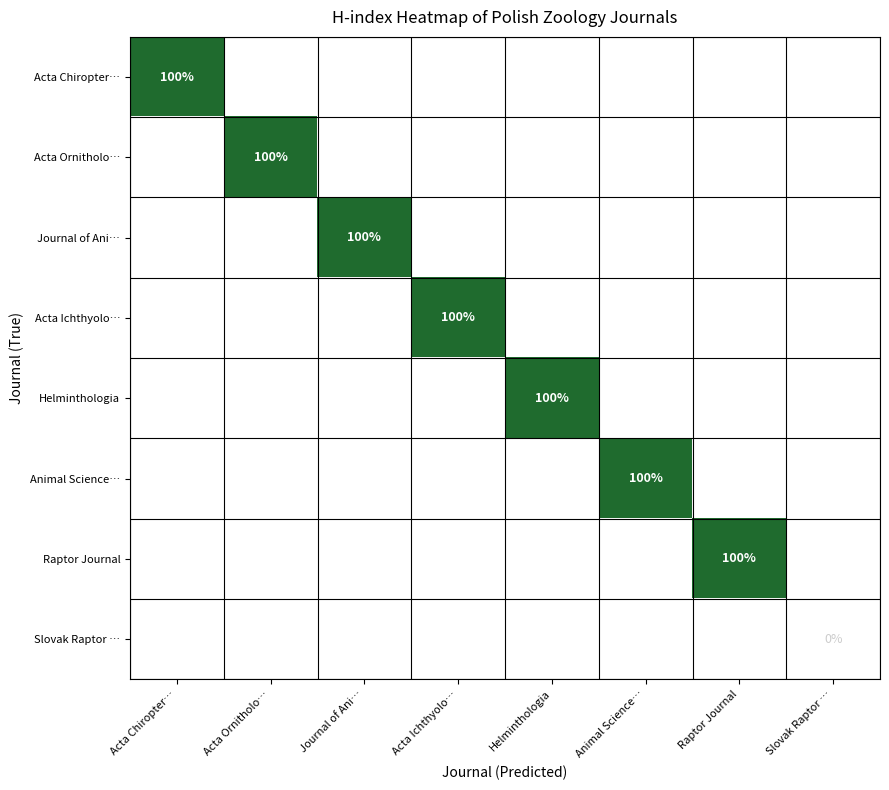

Is it true that Helminthologia equals 100 at Helminthologia?

True